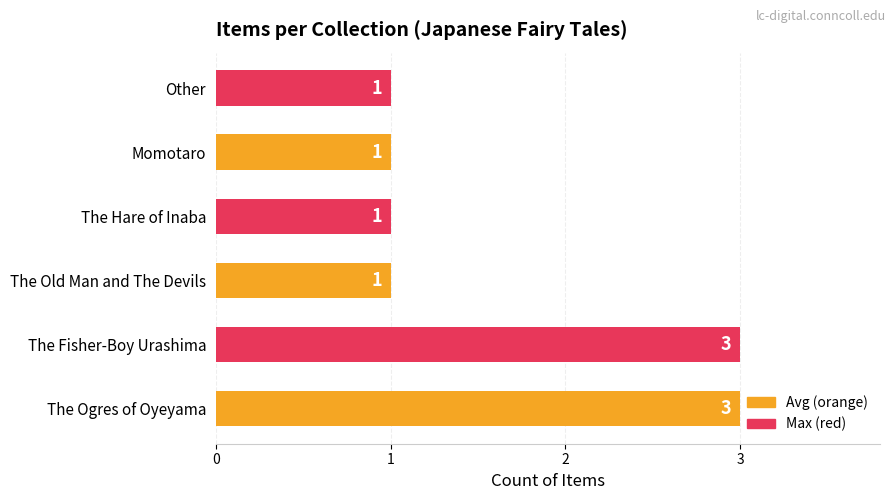

What is the sum of all values?

10